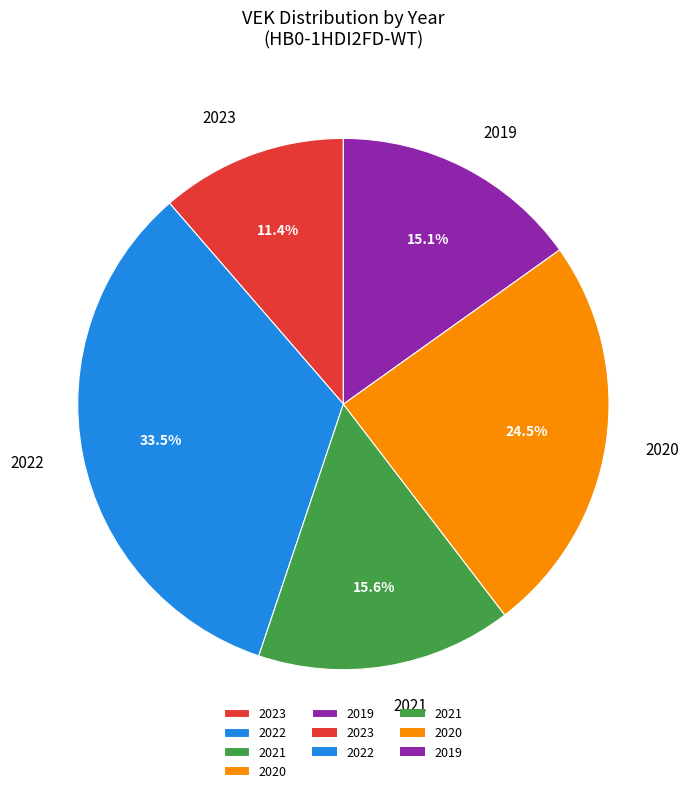

Do 2022 and 2020 together represent more than half of the pie?

Yes